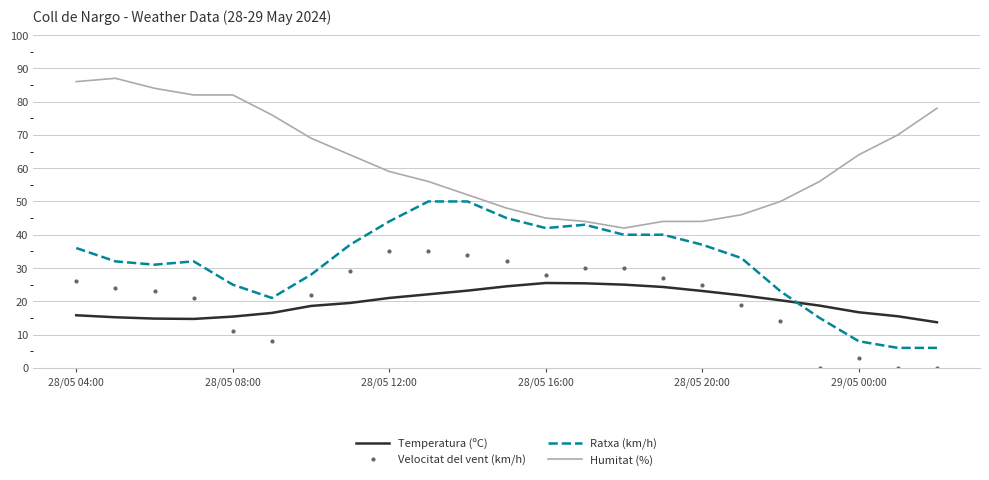

Which series has the largest total across all categories?

Humitat (%)